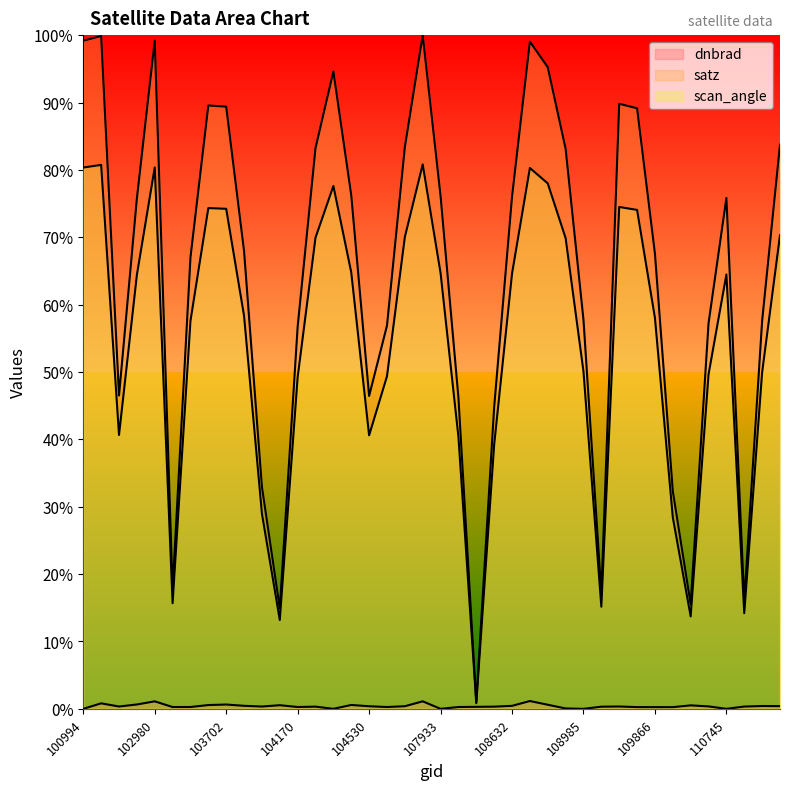

Is it true that satz equals 0.1 at 103338?

False